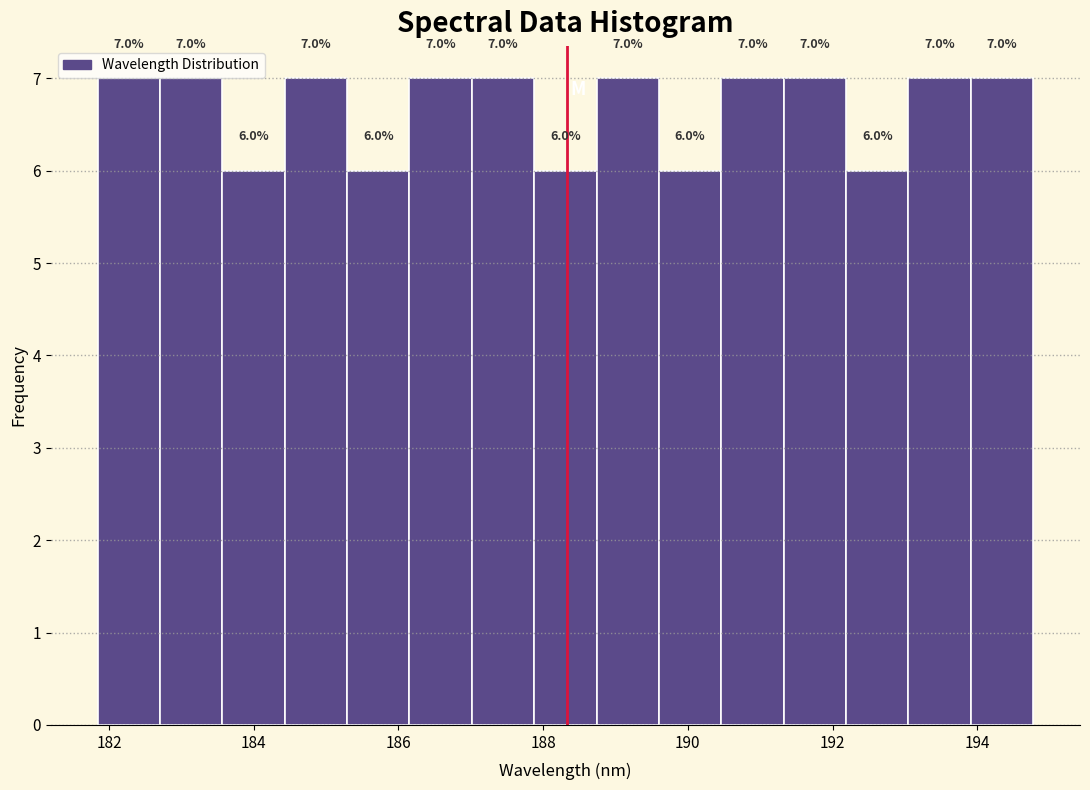

Reading left to right, list every bar in this chart as the range it spans on the x-axis followed by its height. The bar edges are not printed on the chart, so give them approximately, as read against the axis.

181.8 to 182.8: 7.0
182.8 to 183.6: 7.0
183.6 to 184.4: 6.0
184.4 to 185.2: 7.0
185.2 to 186.2: 6.0
186.2 to 187.0: 7.0
187.0 to 187.8: 7.0
187.8 to 188.8: 6.0
188.8 to 189.6: 7.0
189.6 to 190.4: 6.0
190.4 to 191.4: 7.0
191.4 to 192.2: 7.0
192.2 to 193.0: 6.0
193.0 to 194.0: 7.0
194.0 to 194.8: 7.0